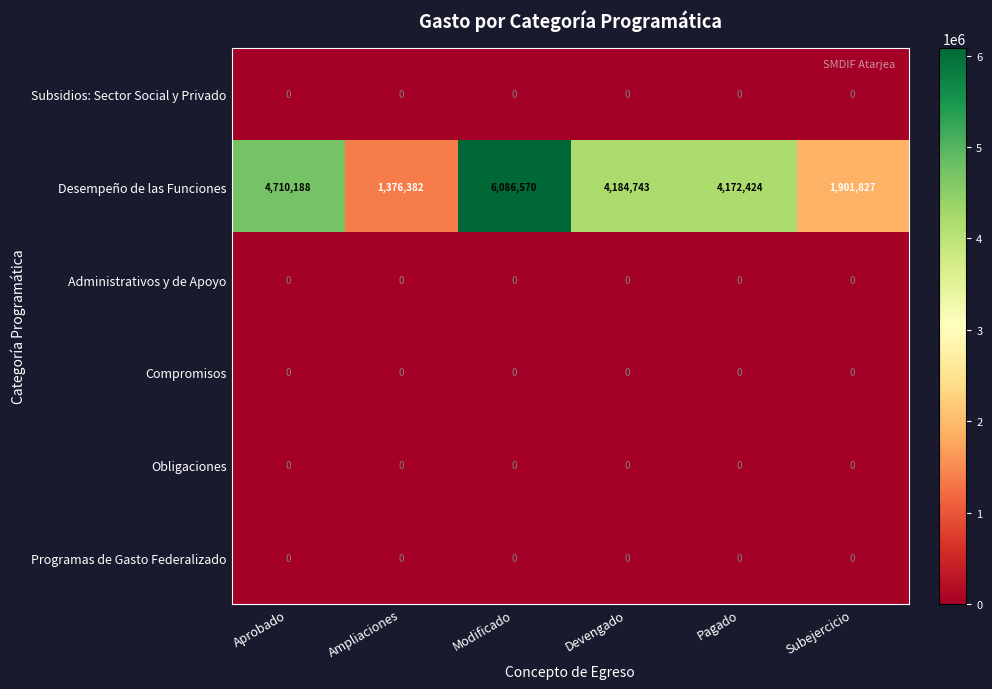

What is the difference between the highest and lowest values at Subejercicio?

1901827